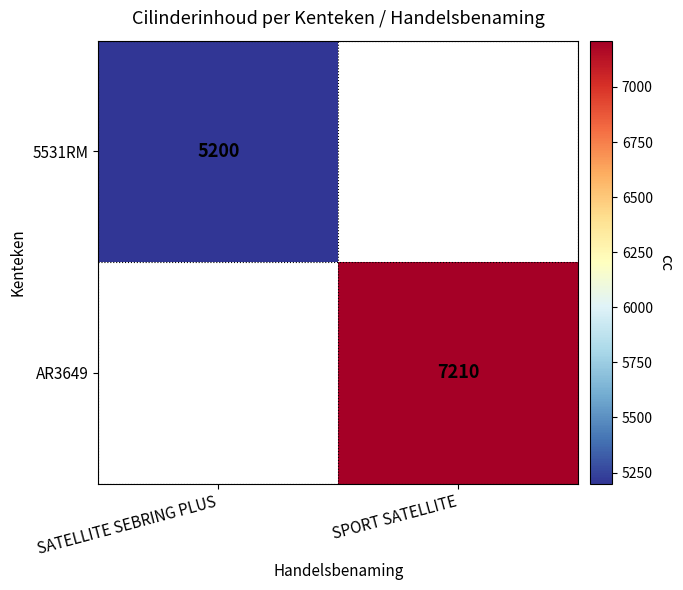

True or false: AR3649 has a value of 3468 at SPORT SATELLITE.

False